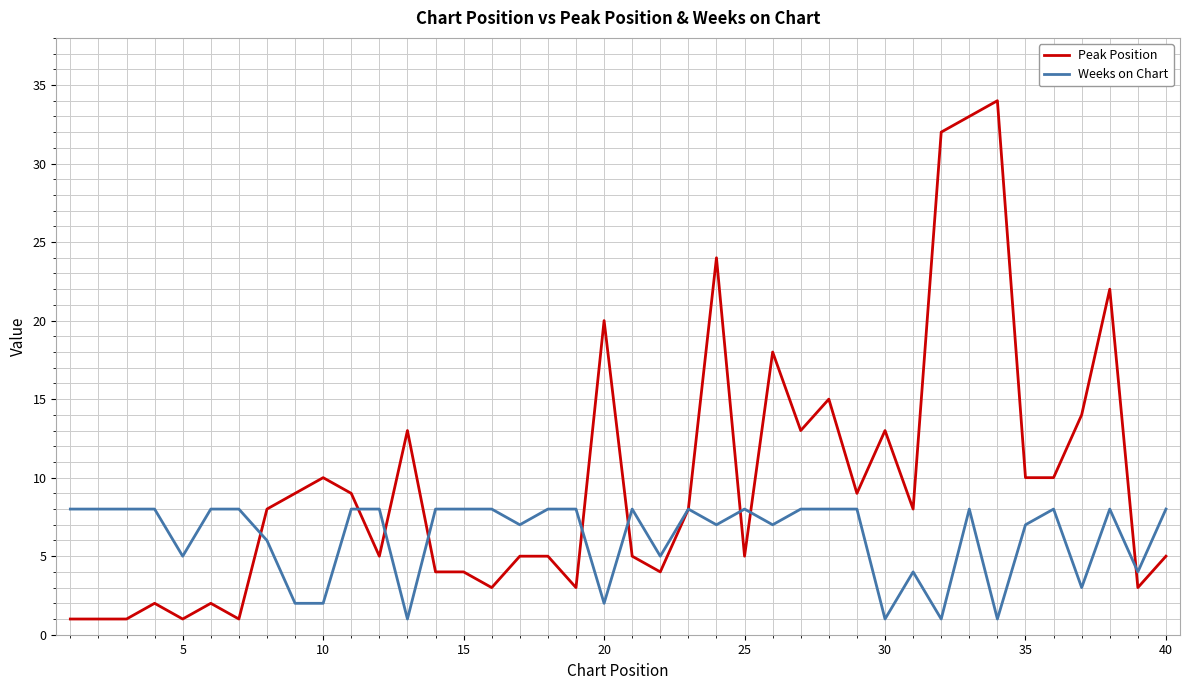

Which series has the largest range (max minus min)?

Peak Position